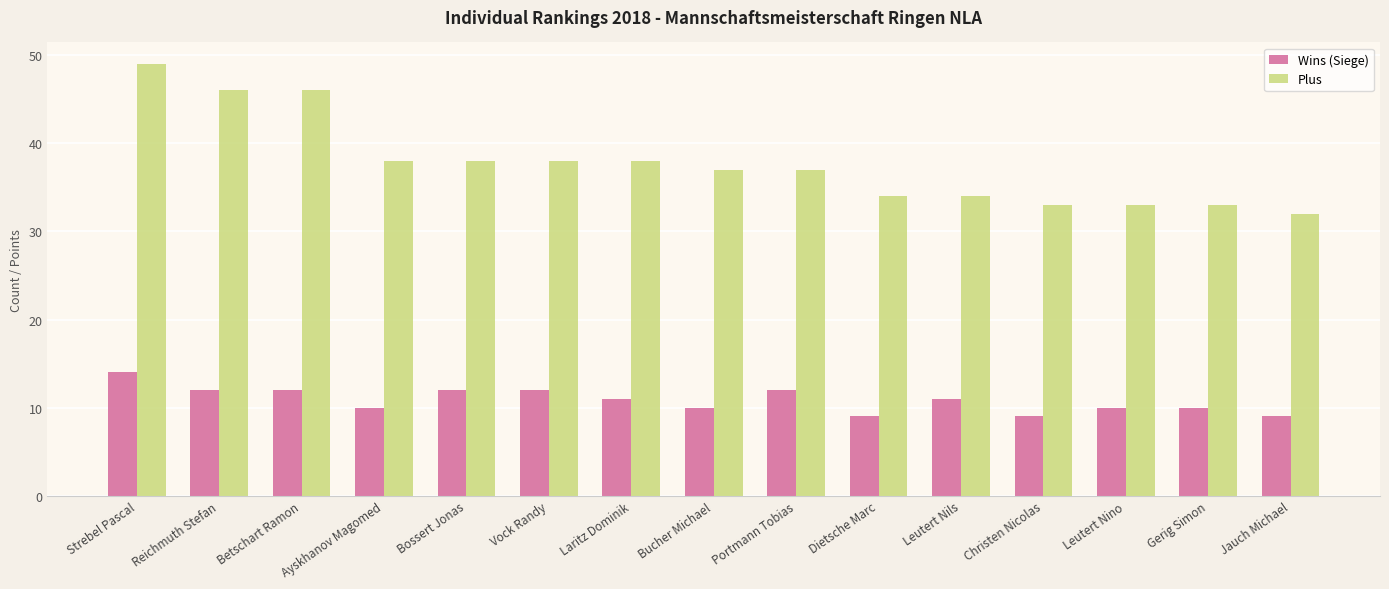

At which category is the sum across all series the highest?

Strebel Pascal